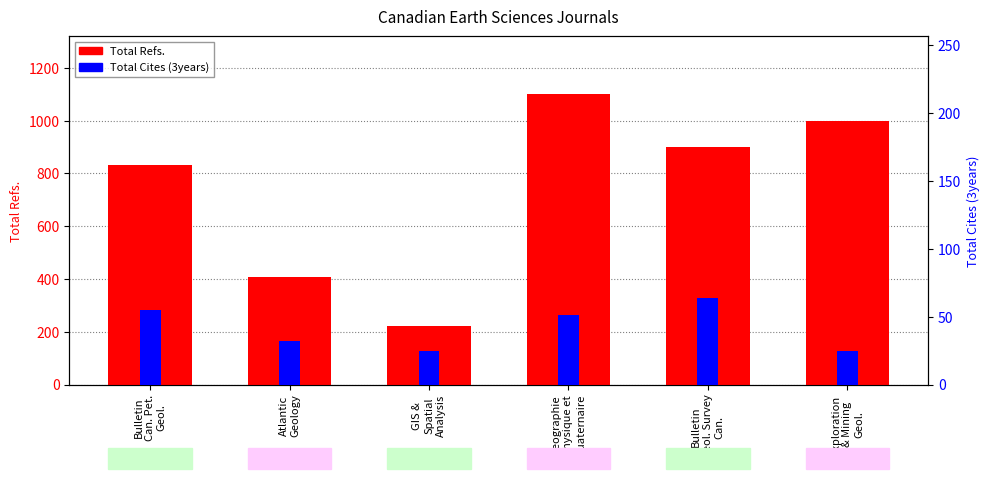

True or false: Total Cites (3years) has a value of 13 at Atlantic
Geology.

False